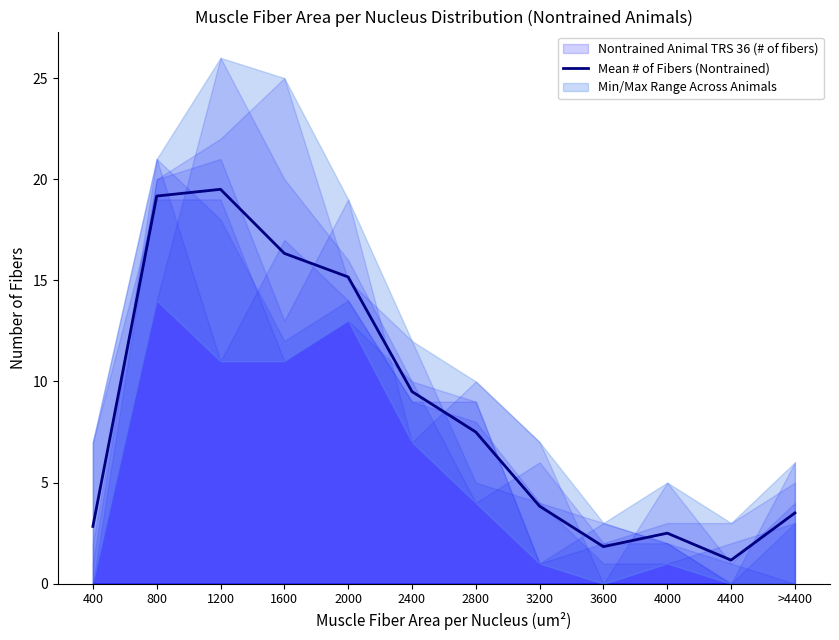

What is the difference between the second highest and second lowest values?

17.3